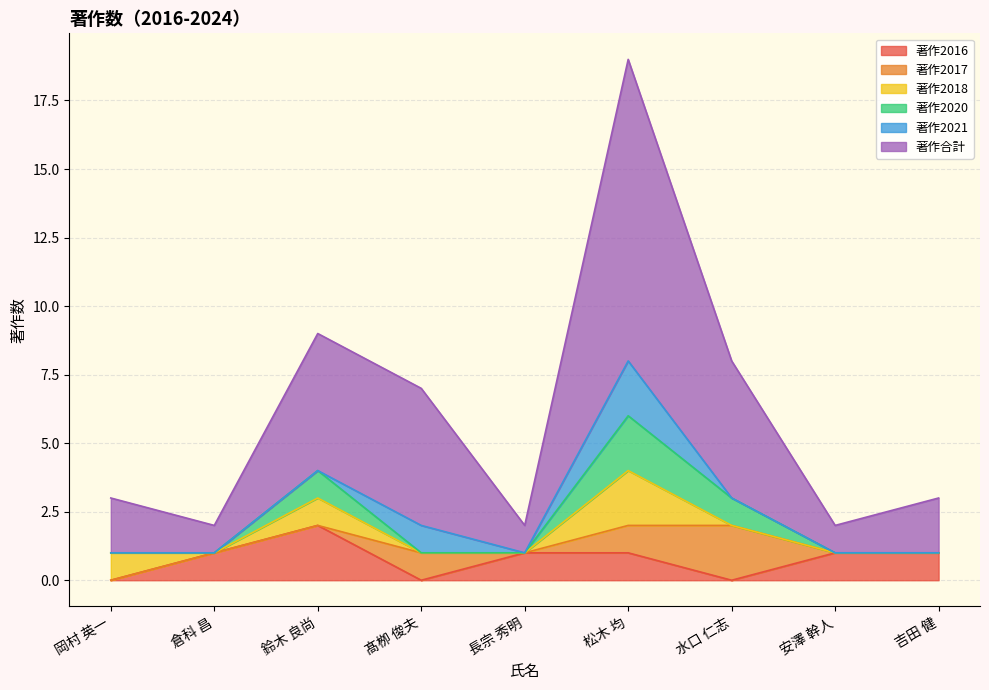

Where is 著作2016 nearest to the value 1?

倉科 昌